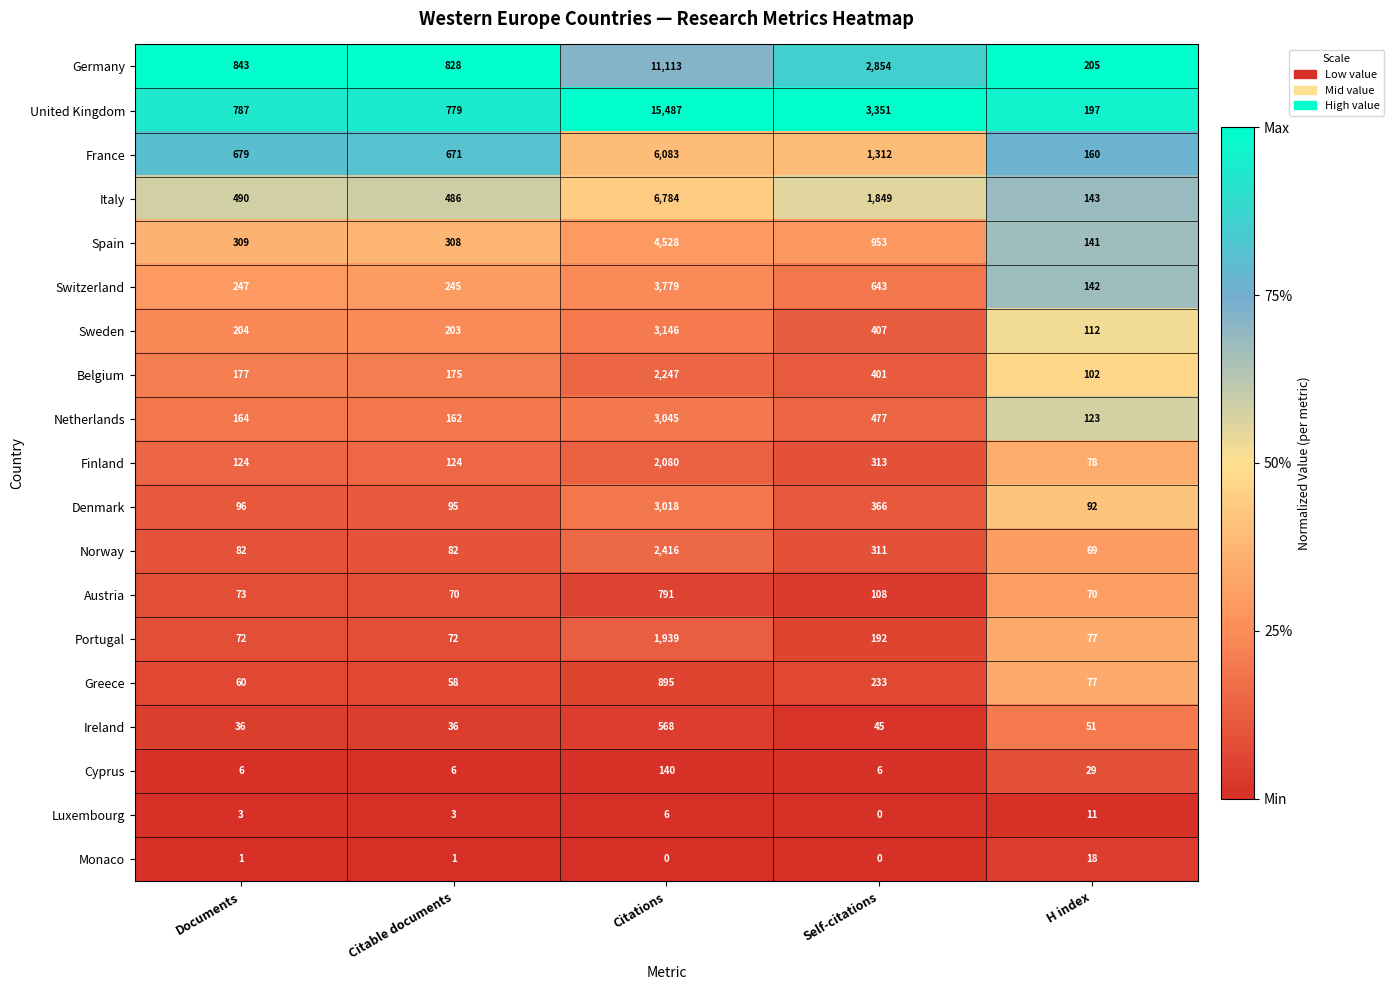

What is the difference between the maximum and minimum values in the Belgium series?

2145